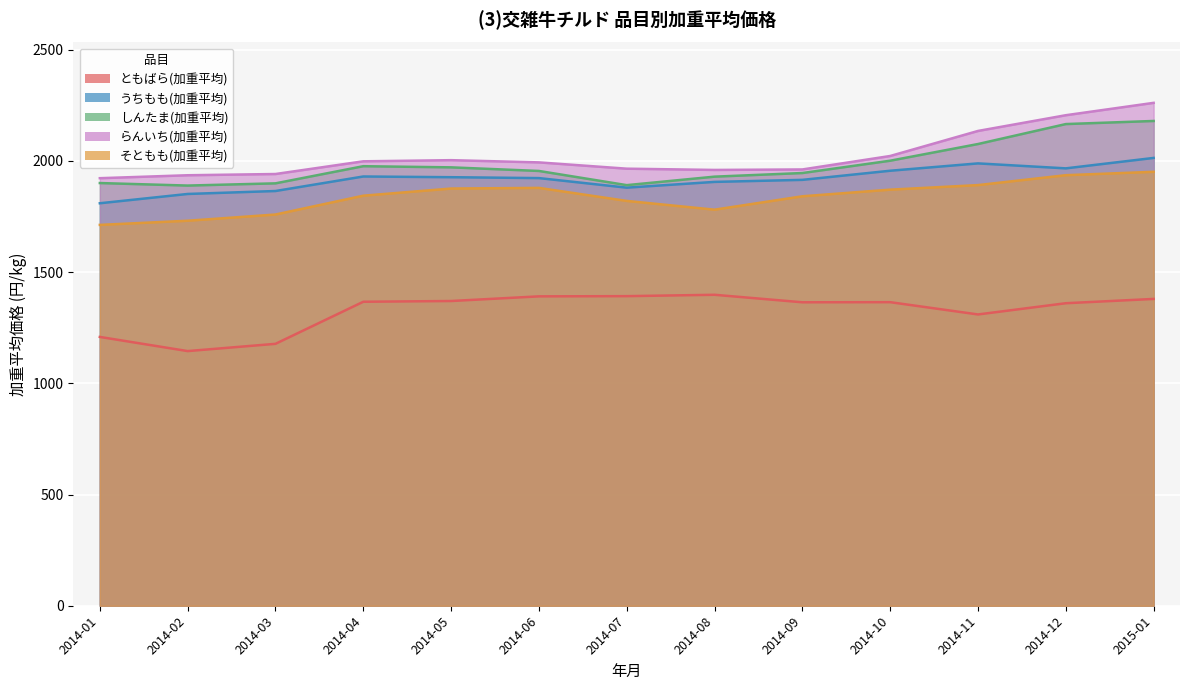

How many interior local valleys does the うちもも(加重平均) series have?

2